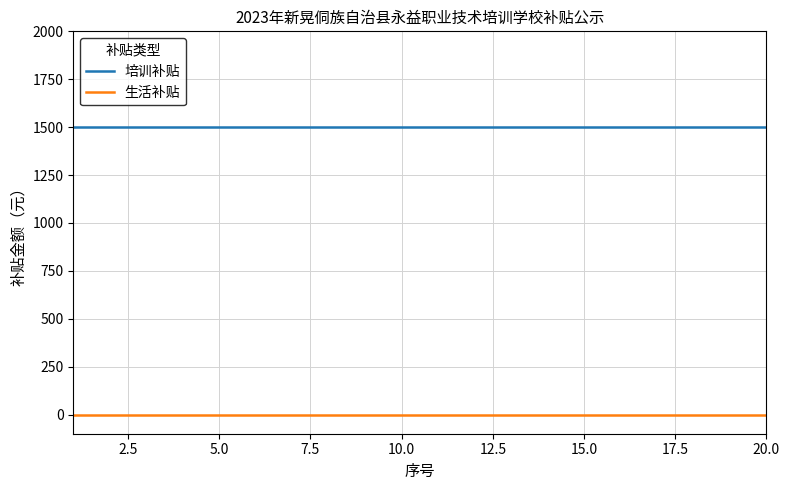

How many lines are shown in the chart?

2